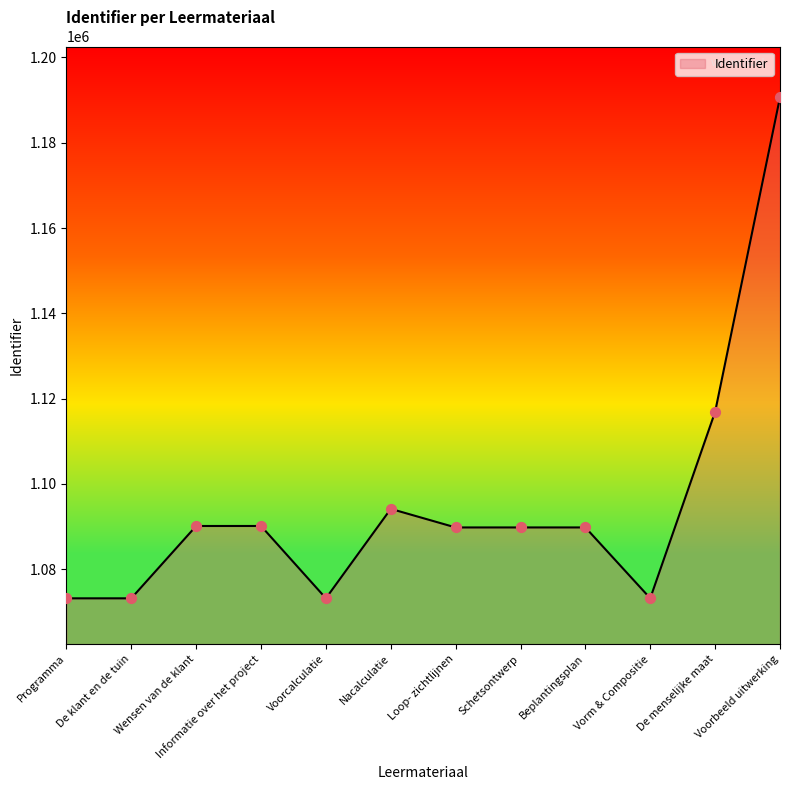

Between De klant en de tuin and Nacalculatie, which is larger?

Nacalculatie